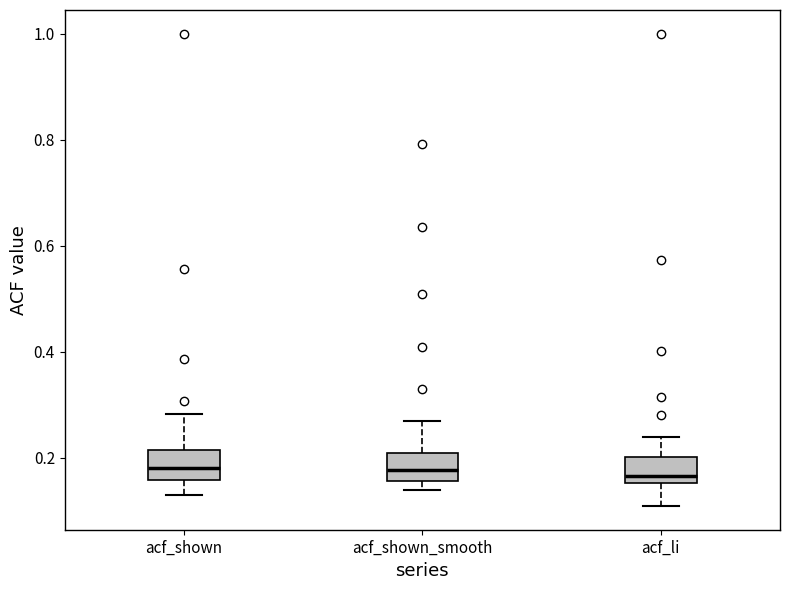

Where is the lower edge of the box for acf_li on the y-axis? The values are not printed on the chart, so give them approximately, as read against the axis.

0.16